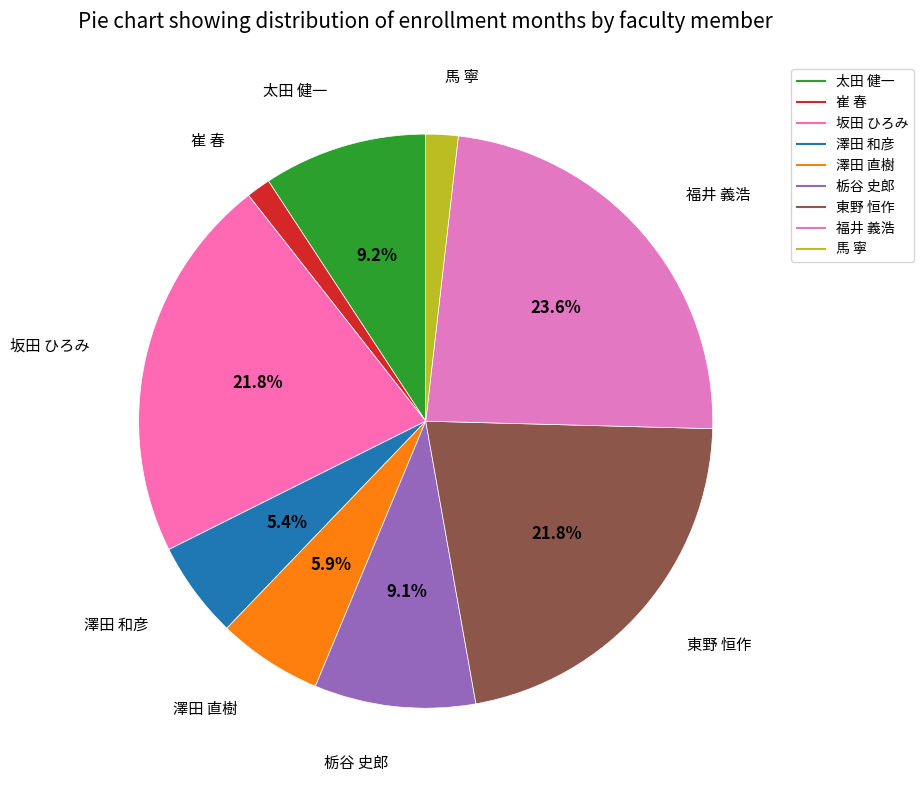

Is the sum of 太田 健一 and 馬 寧 greater than half?

No